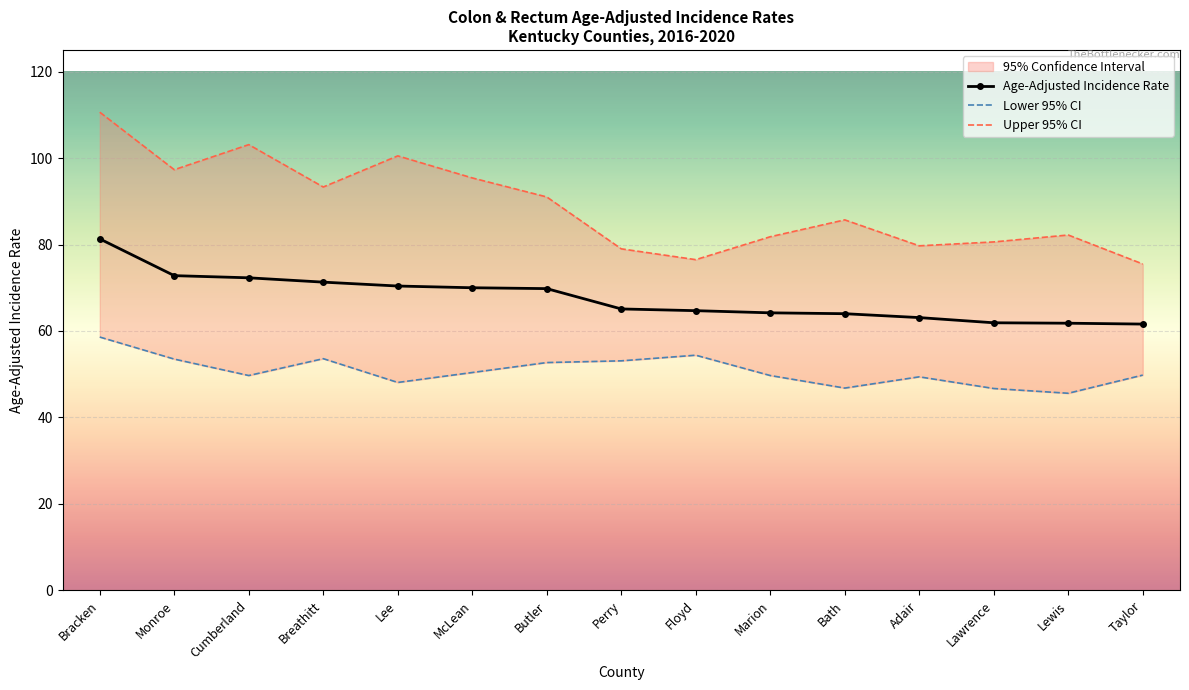

Reading left to right, extract all data points from this chart.

Age-Adjusted Incidence Rate: Bracken=81.3	Monroe=72.8	Cumberland=72.3	Breathitt=71.3	Lee=70.4	McLean=70.0	Butler=69.8	Perry=65.1	Floyd=64.7	Marion=64.2	Bath=64.0	Adair=63.1	Lawrence=61.9	Lewis=61.8	Taylor=61.6
Lower 95% CI: Bracken=58.6	Monroe=53.5	Cumberland=49.7	Breathitt=53.6	Lee=48.1	McLean=50.4	Butler=52.7	Perry=53.1	Floyd=54.4	Marion=49.7	Bath=46.8	Adair=49.4	Lawrence=46.7	Lewis=45.6	Taylor=49.8
Upper 95% CI: Bracken=110.6	Monroe=97.3	Cumberland=103.1	Breathitt=93.3	Lee=100.5	McLean=95.4	Butler=91.0	Perry=79.0	Floyd=76.5	Marion=81.8	Bath=85.7	Adair=79.7	Lawrence=80.6	Lewis=82.2	Taylor=75.5